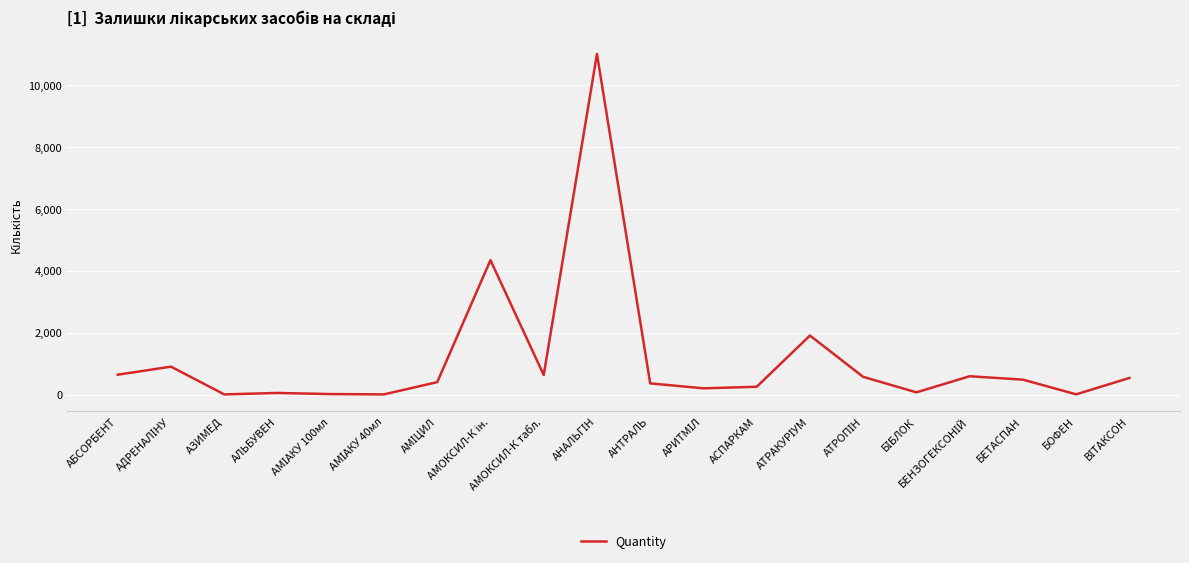

The value at БЕТАСПАН is 480. True or false?

True